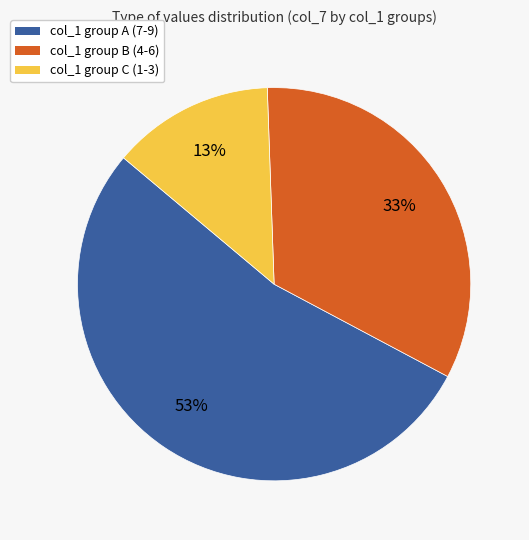

To the nearest percent, what is the average slice percentage?

33%